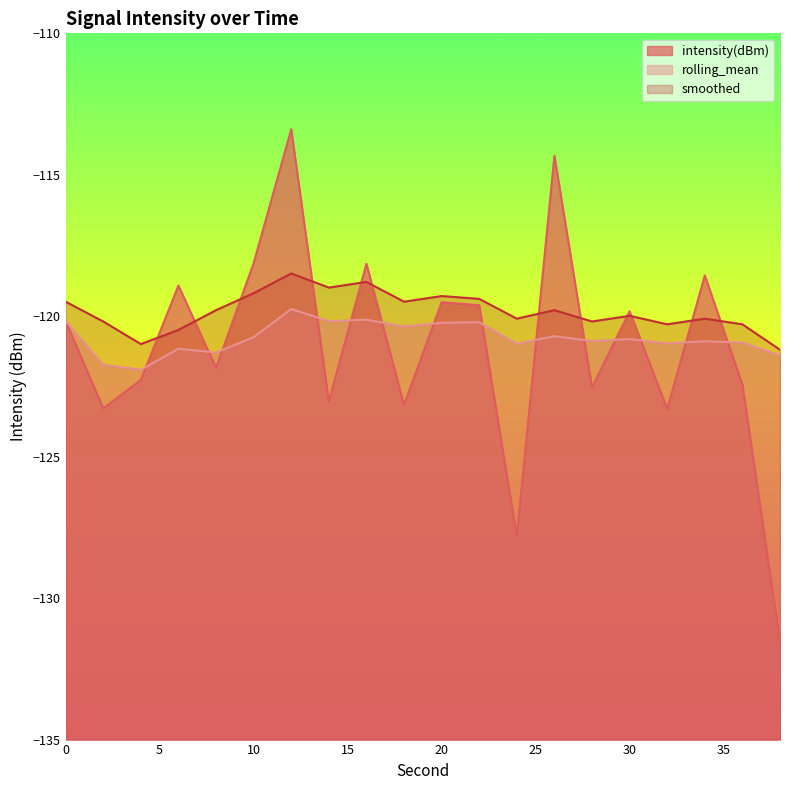

How many data points in rolling_mean are less than -120?

19